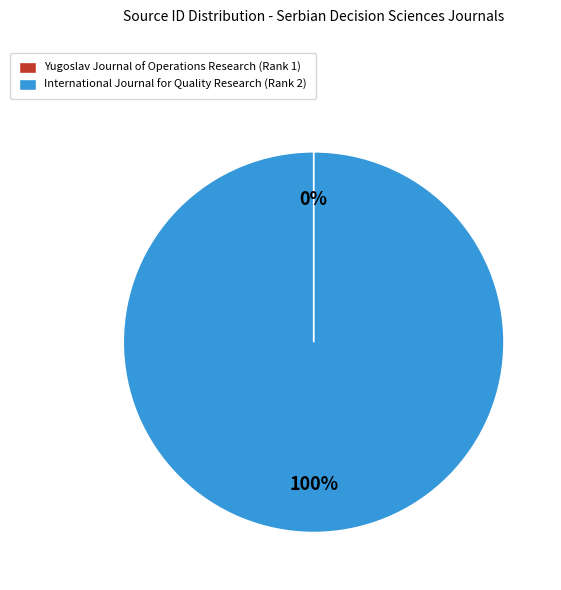

To the nearest percent, what is the difference between the largest and smallest slice percentages?

100%